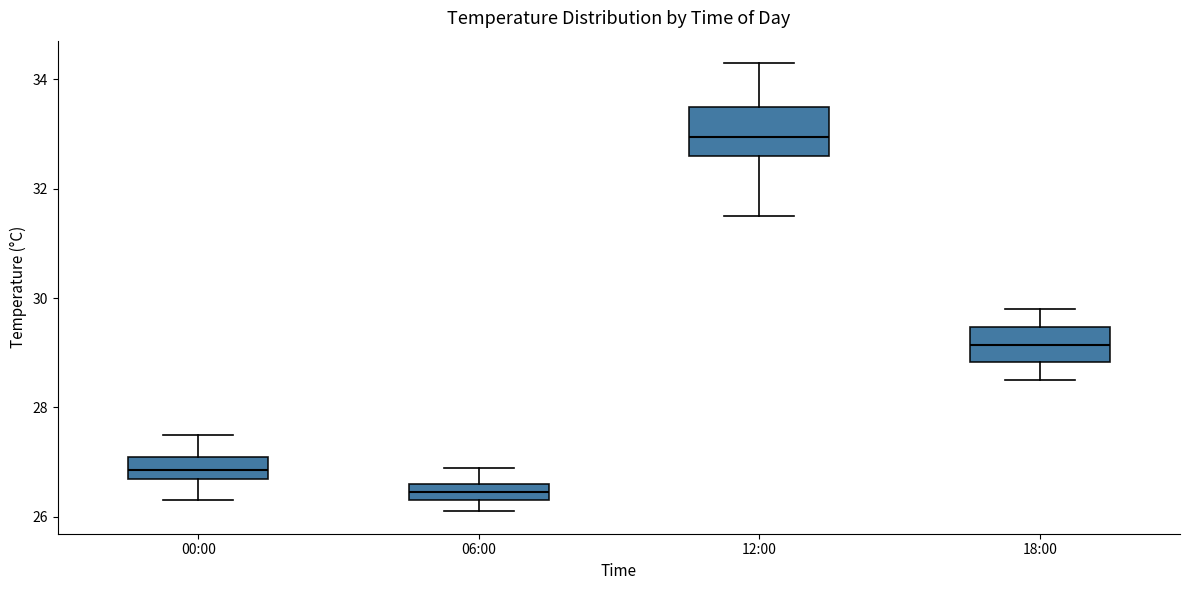

Reading left to right, read every box against the y-axis: the position of its median line, the range the box covers, and the ends of its whiskers. The values are not printed on the chart, so give them approximately, as read against the axis.

00:00: median 26.8 (inside the box), box 26.8 to 27.2, whiskers 26.4 to 27.6
06:00: median 26.4 (inside the box), box 26.4 to 26.6, whiskers 26.2 to 27.0
12:00: median 33.0, box 32.6 to 33.6, whiskers 31.6 to 34.4
18:00: median 29.2, box 28.8 to 29.4, whiskers 28.6 to 29.8